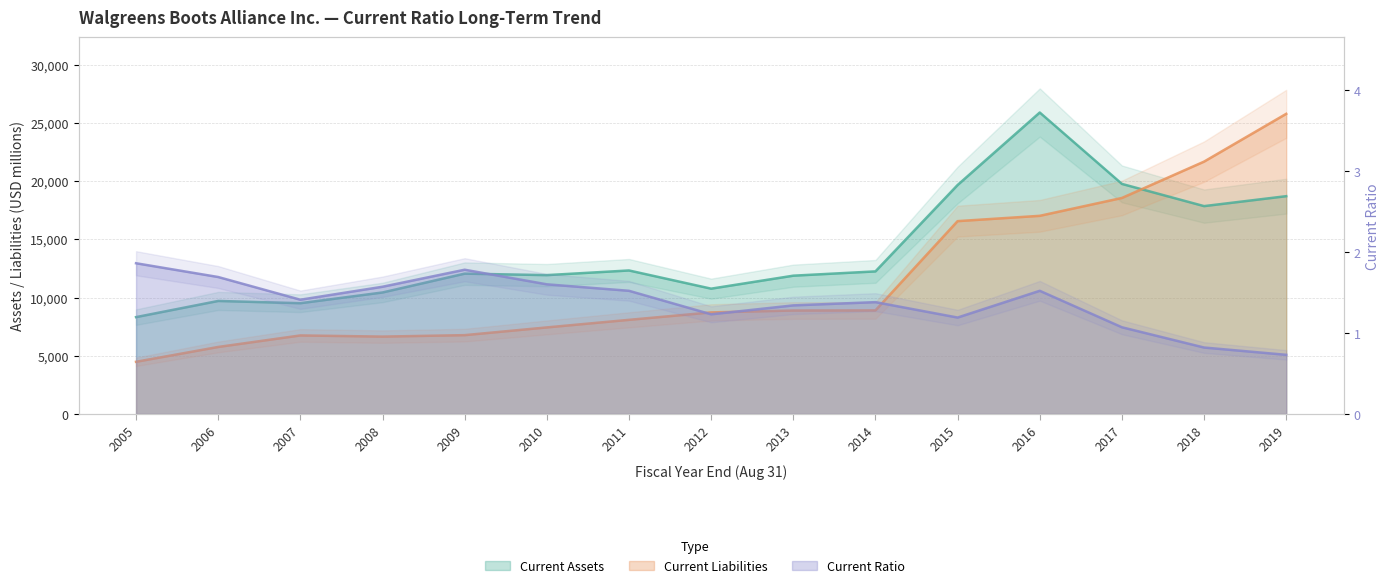

Where does the Current Ratio series first go above 1?

2005